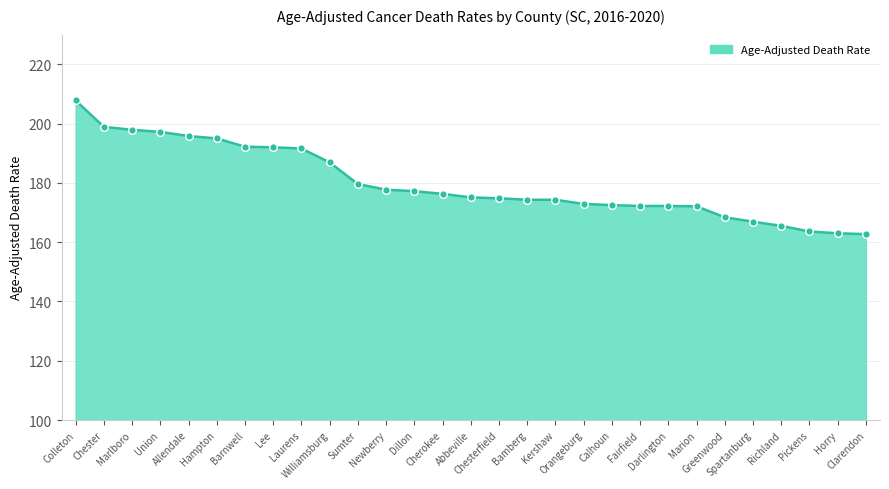

Which has a higher value, Colleton or Union?

Colleton